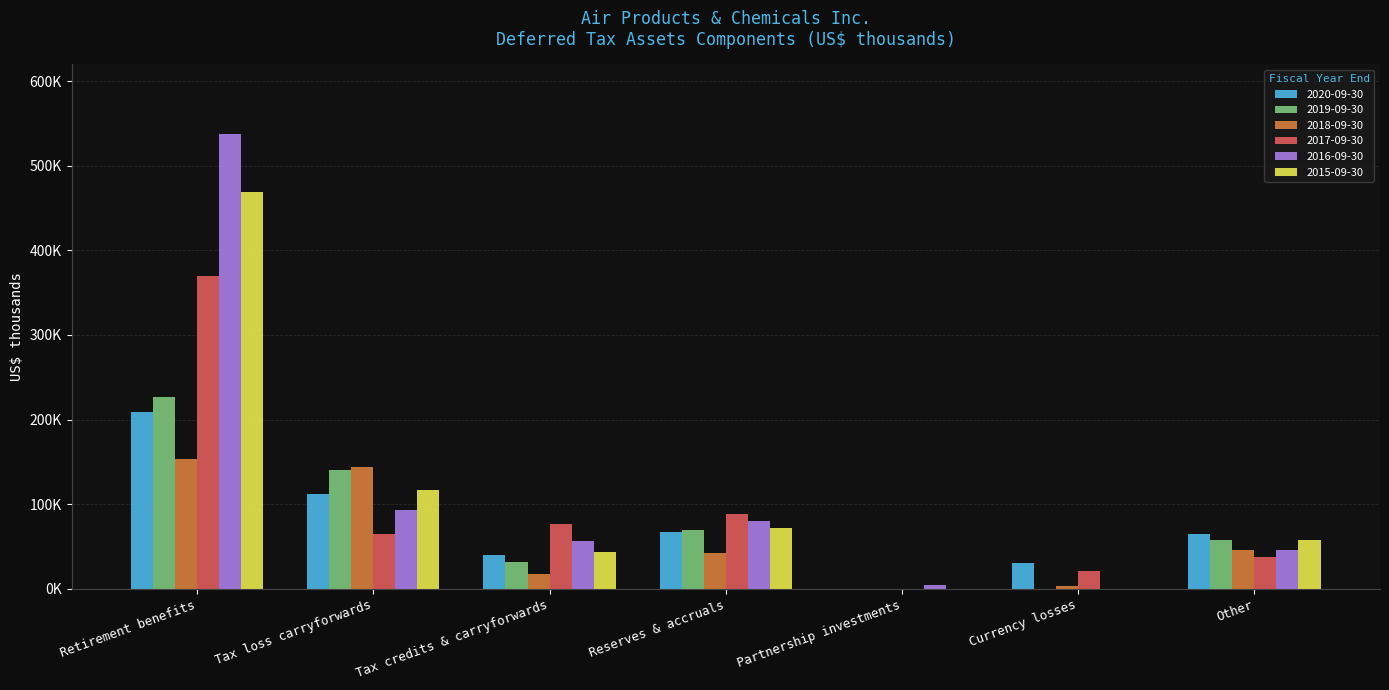

Is the value of 2019-09-30 at Currency losses greater than the value of 2020-09-30 at Partnership investments?

No